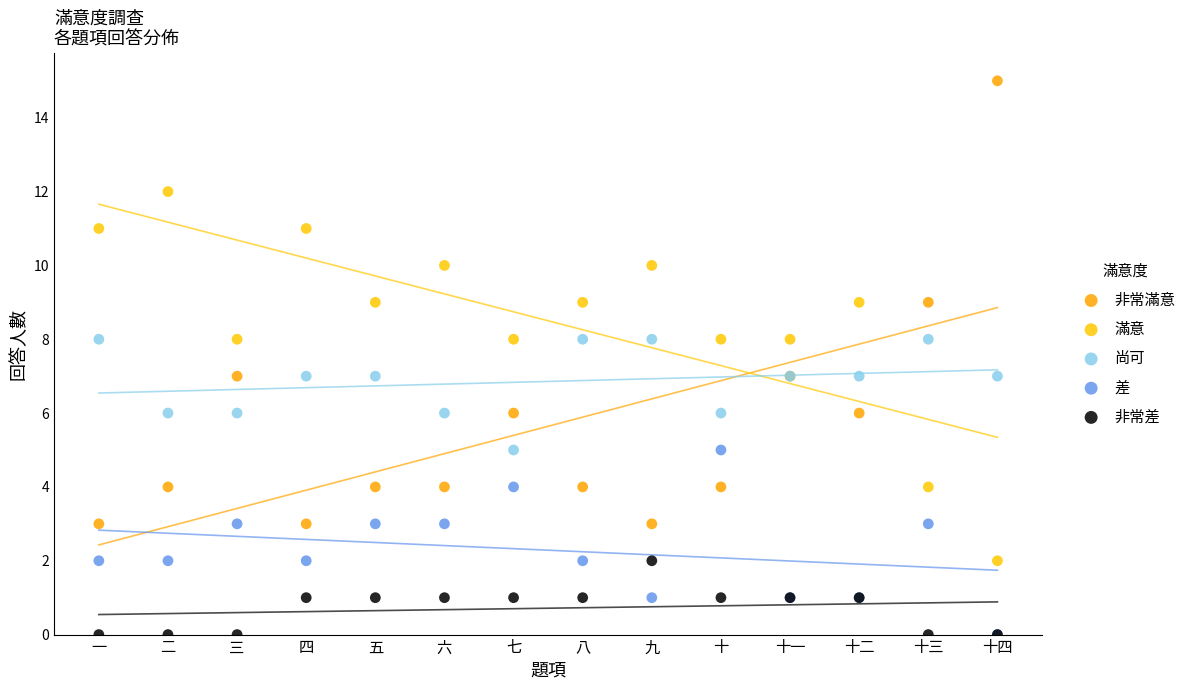

Which series contains the highest Y value?

非常滿意